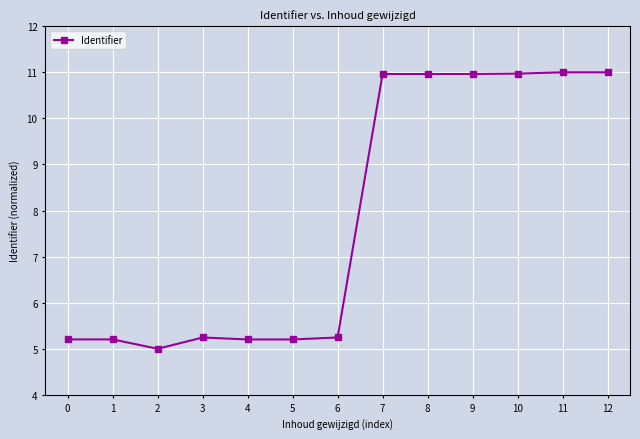

True or false: the data shows 9.0 at 2.

False